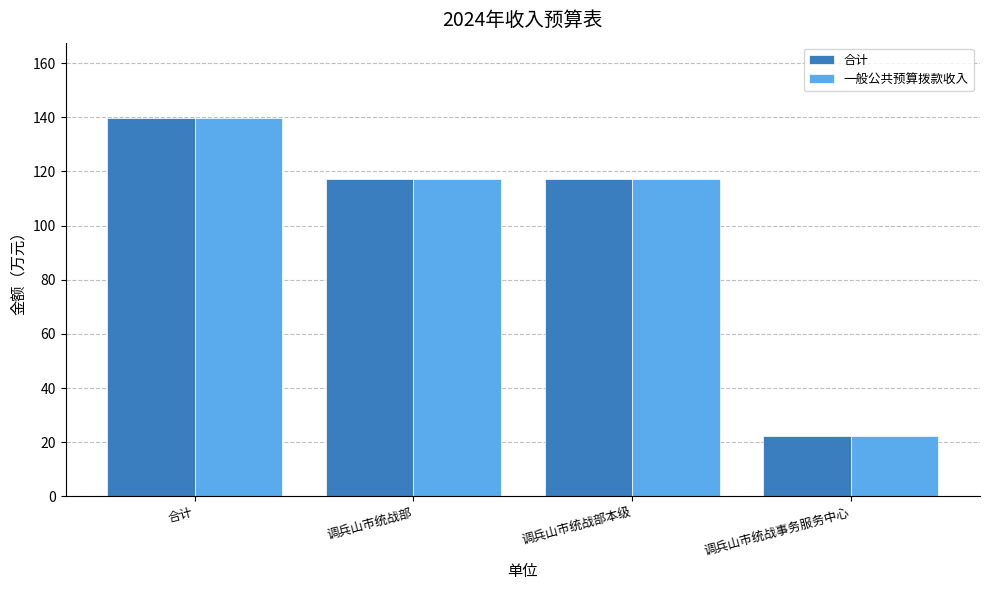

At how many categories does at least one series exceed 33?

3